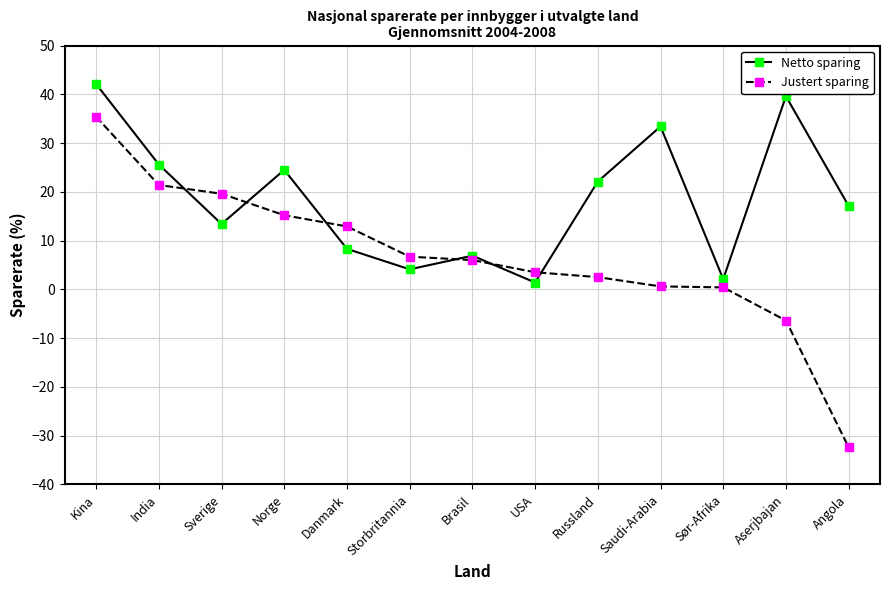

In Netto sparing, how many points are higher than both neighbors (excluding endpoints)?

4